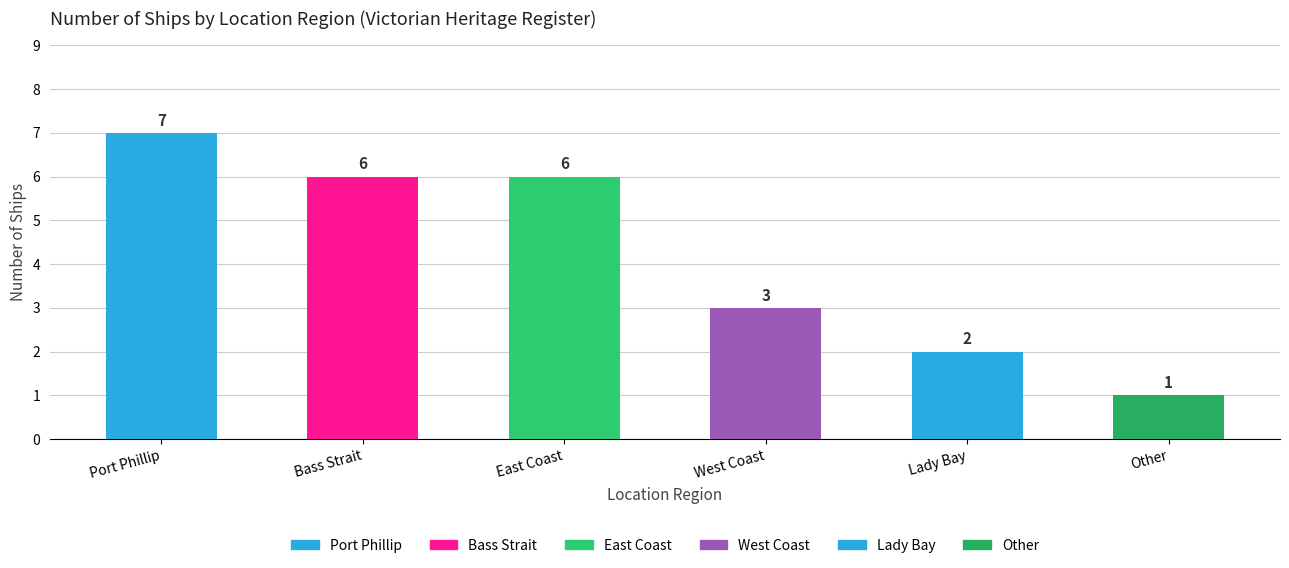

Where is the data nearest to the value 4?

West Coast